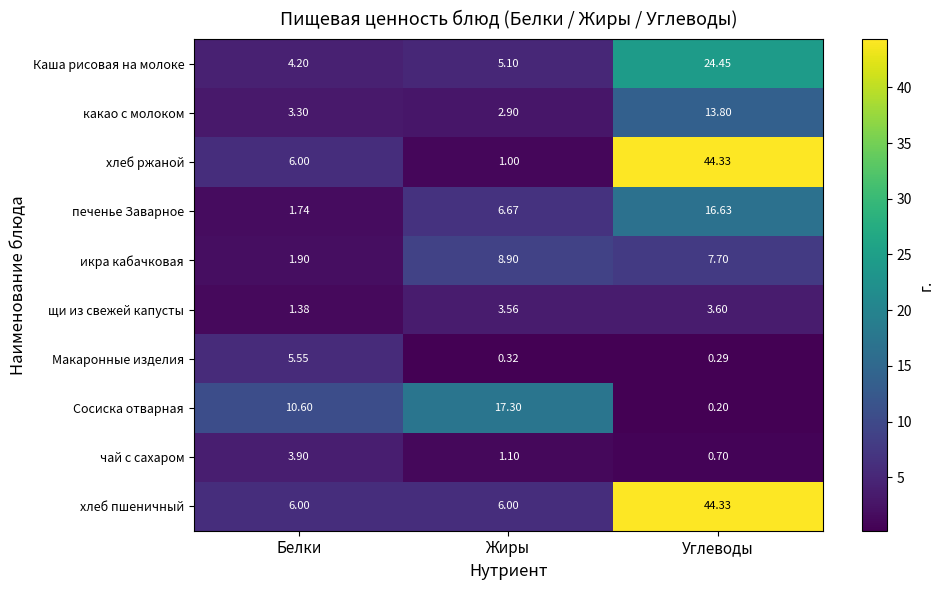

At which label does Макаронные изделия reach its peak?

Белки